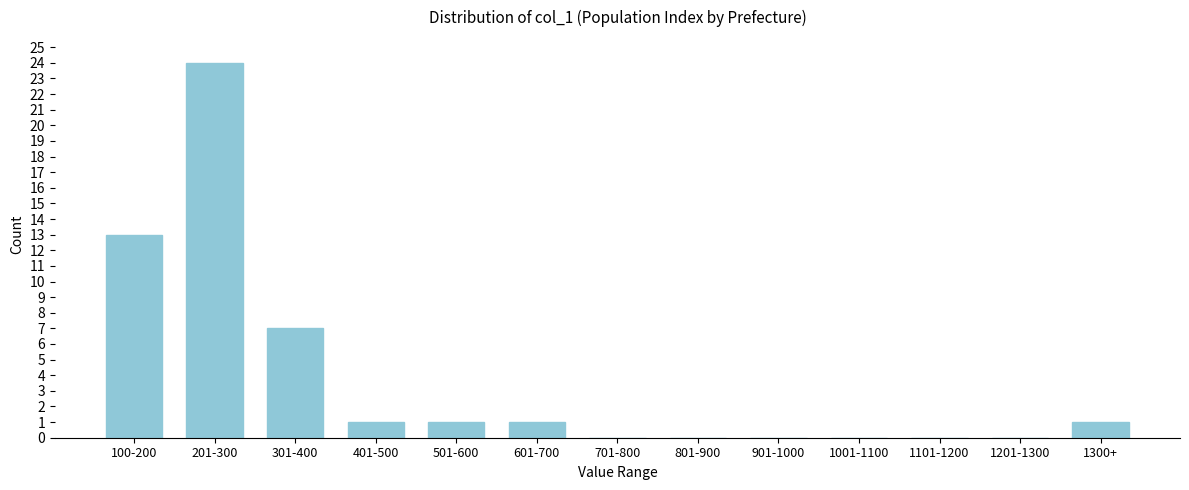

Reading right to left, transcribe all the data shown in this chart.

1300+=1	1201-1300=0	1101-1200=0	1001-1100=0	901-1000=0	801-900=0	701-800=0	601-700=1	501-600=1	401-500=1	301-400=7	201-300=24	100-200=13